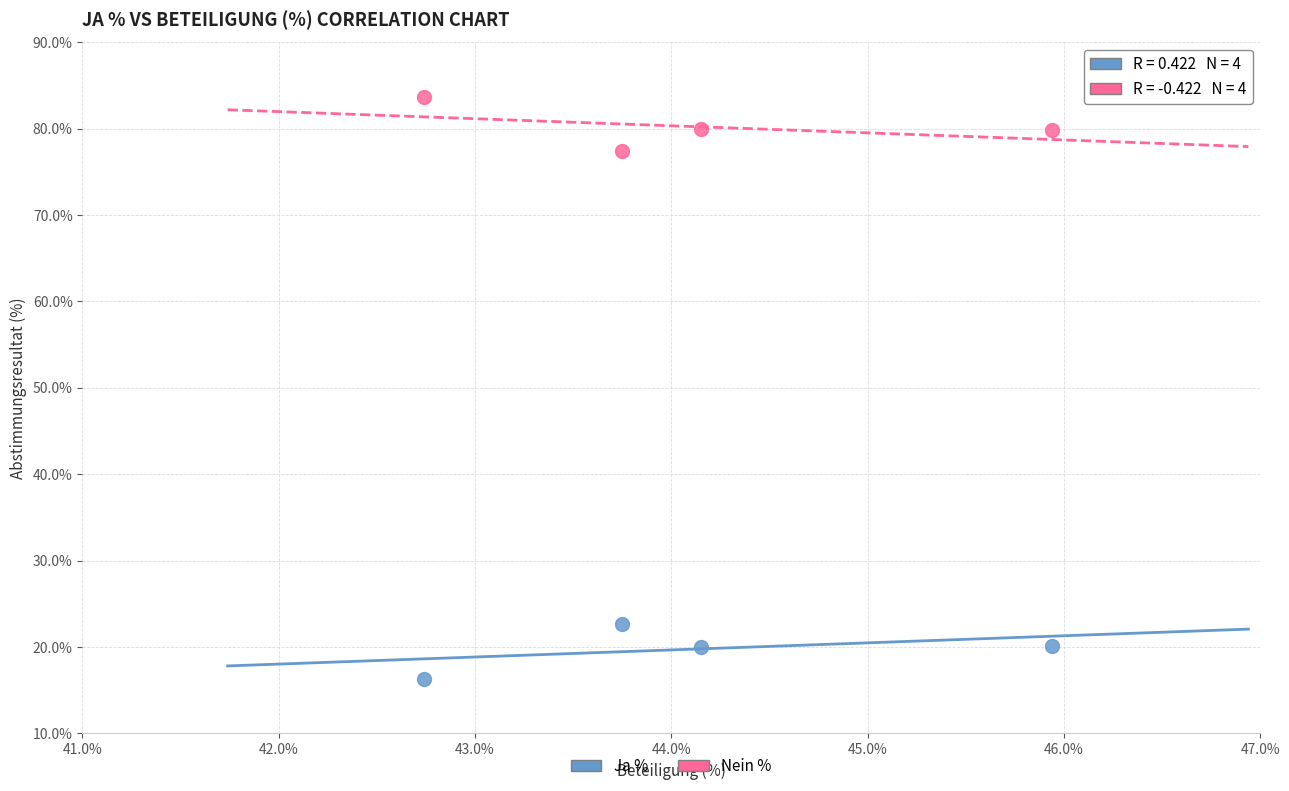

Across all data points, what is the average X value?

44.1